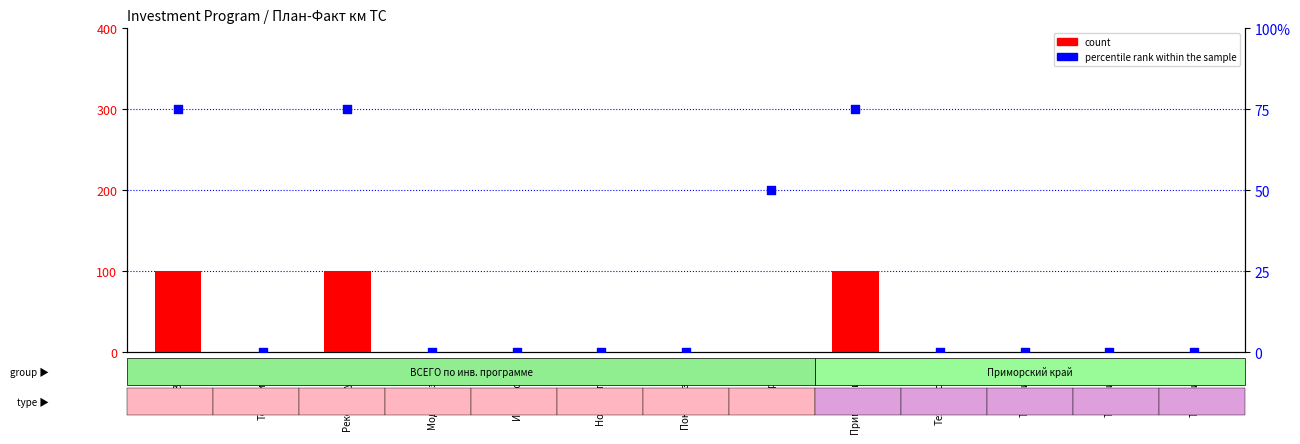

At how many categories does at least one series exceed 38?

4